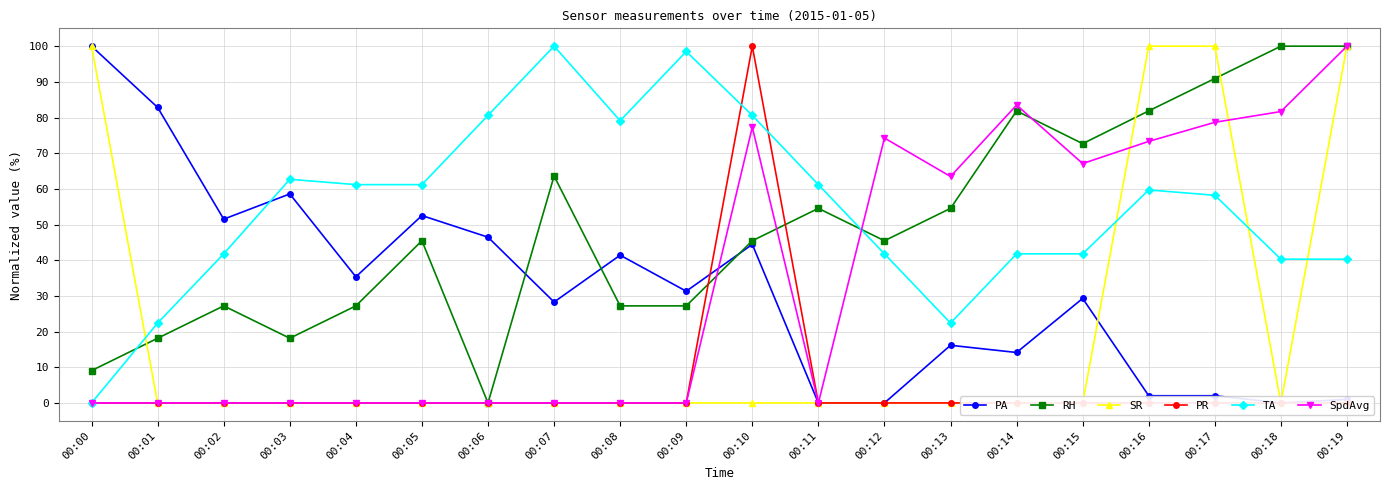

Does the chart have visible grid lines?

Yes